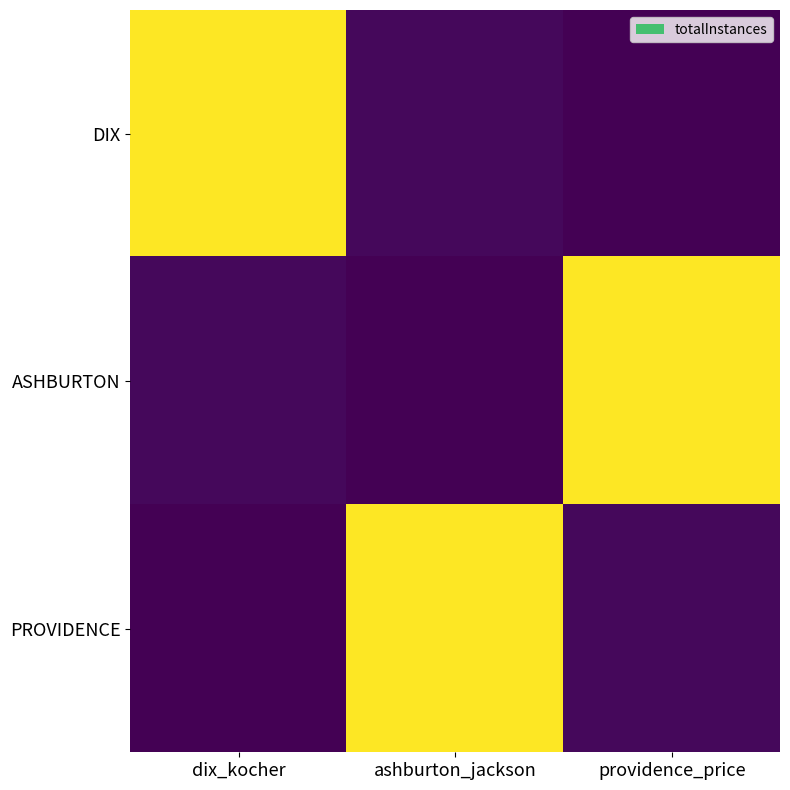

Which has a higher value, providence_price or dix_kocher?

dix_kocher